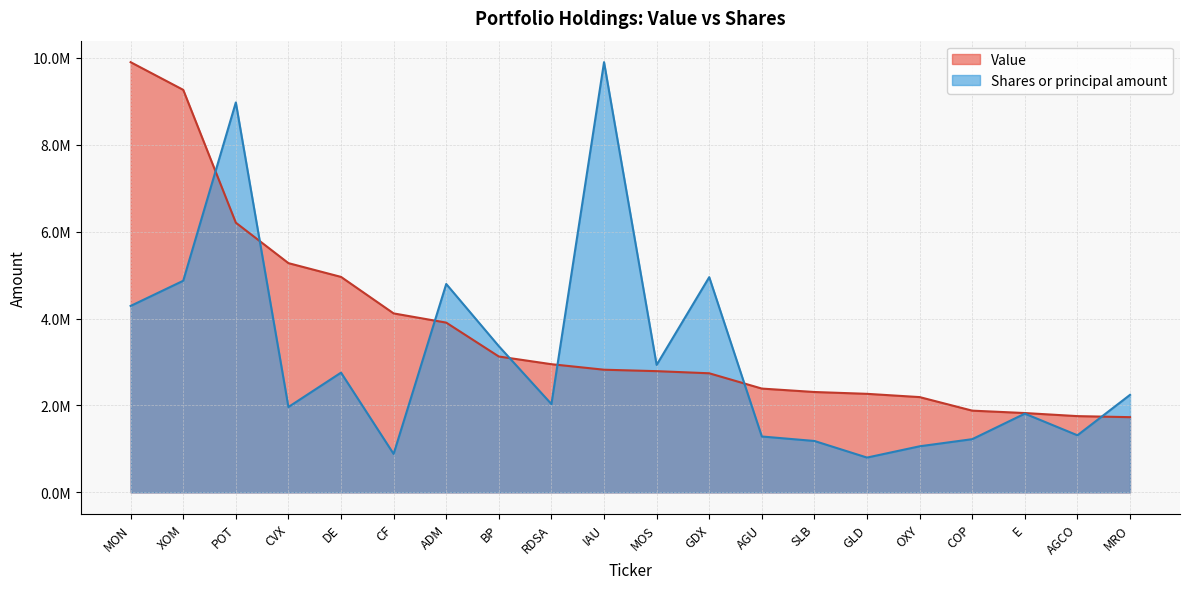

How many data points in Shares or principal amount are less than 2243734?

10